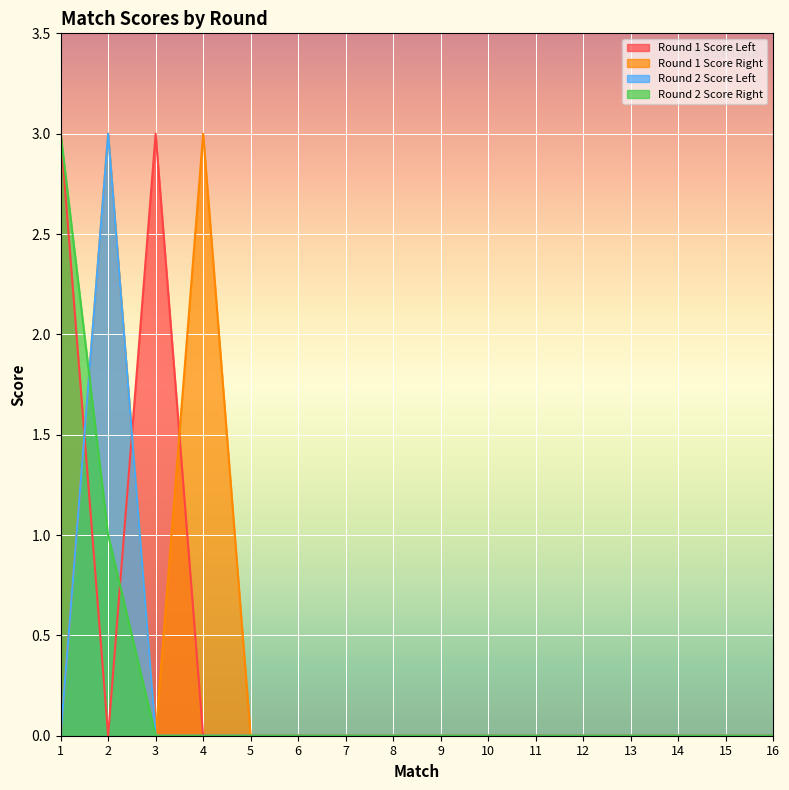

Reading left to right, what are all the values shown in this chart?

Round 1 Score Left: 1=3	2=0	3=3	4=0	5=0	6=0	7=0	8=0	9=0	10=0	11=0	12=0	13=0	14=0	15=0	16=0
Round 1 Score Right: 1=0	2=3	3=0	4=3	5=0	6=0	7=0	8=0	9=0	10=0	11=0	12=0	13=0	14=0	15=0	16=0
Round 2 Score Left: 1=0	2=3	3=0	4=0	5=0	6=0	7=0	8=0	9=0	10=0	11=0	12=0	13=0	14=0	15=0	16=0
Round 2 Score Right: 1=3	2=1	3=0	4=0	5=0	6=0	7=0	8=0	9=0	10=0	11=0	12=0	13=0	14=0	15=0	16=0